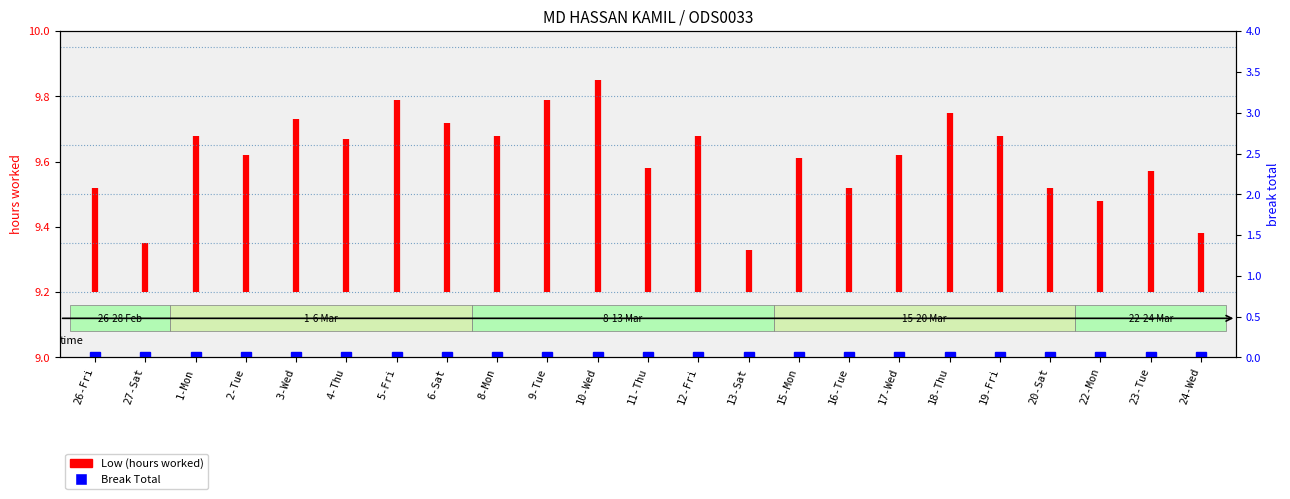

Is it true that the value at 26-Fri is 14.9?

False